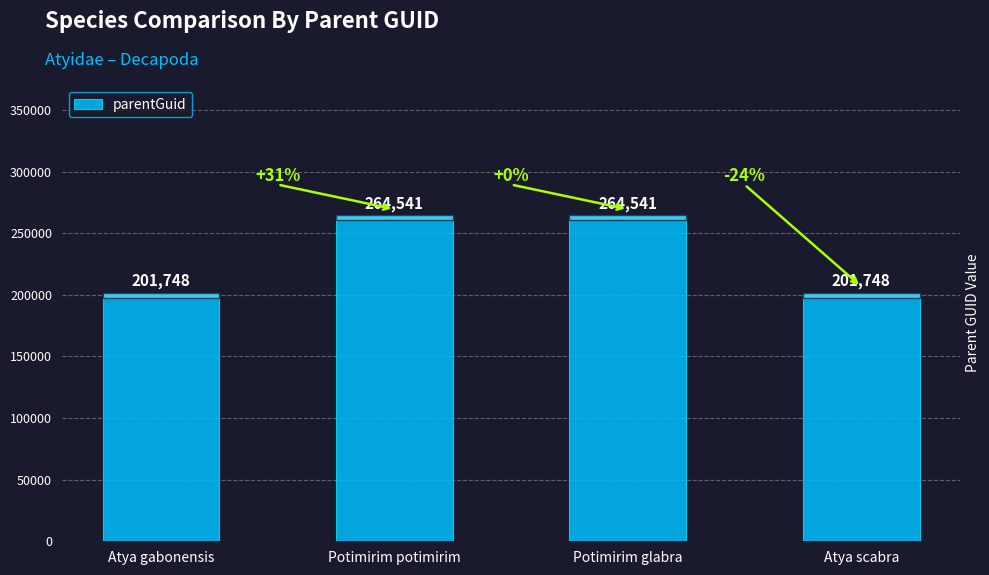

Reading left to right, transcribe all the data shown in this chart.

Atya gabonensis=201748	Potimirim potimirim=264541	Potimirim glabra=264541	Atya scabra=201748